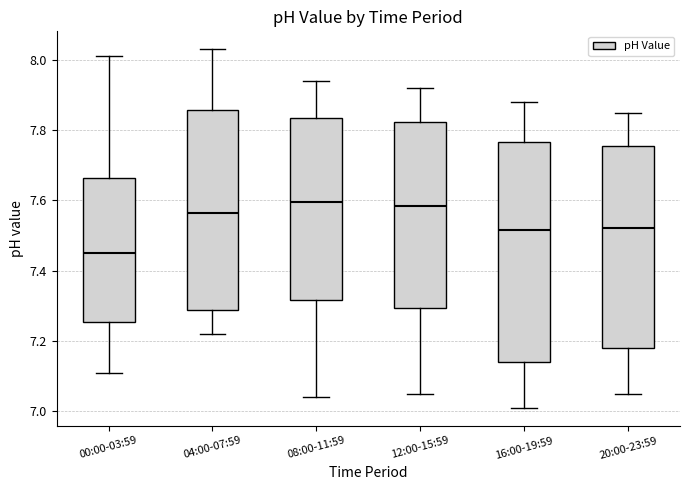

Where does the lower whisker of the box for 04:00-07:59 end on the y-axis? The values are not printed on the chart, so give them approximately, as read against the axis.

7.22